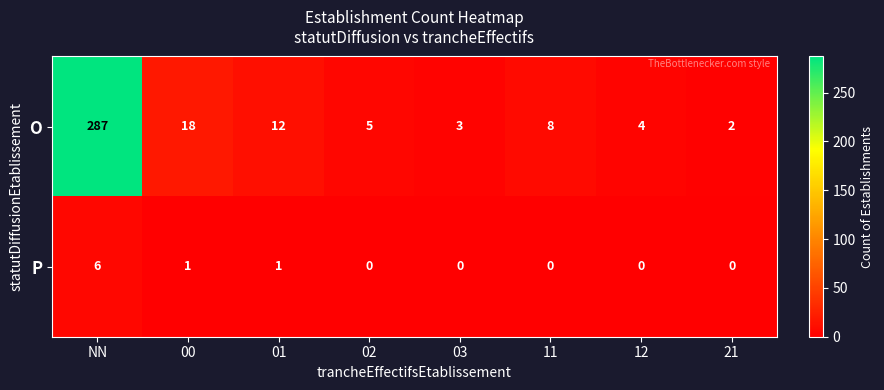

Between 02 and 03, which series saw the biggest shift?

O